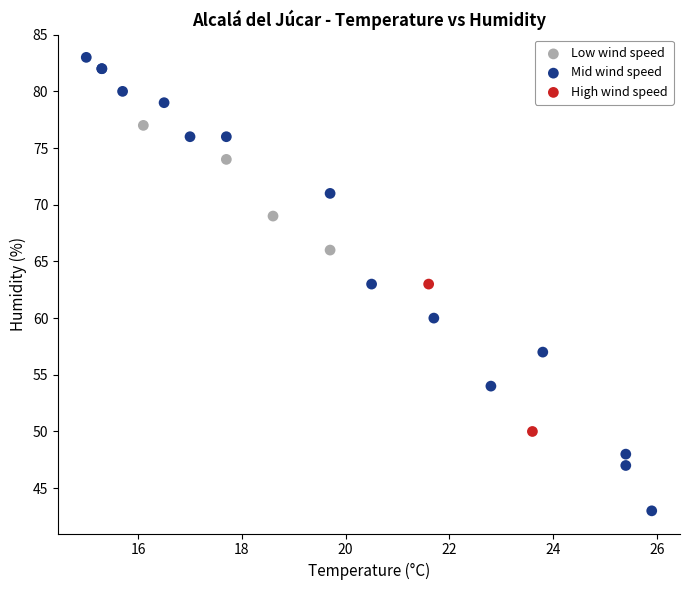

What are all the series names shown in the legend?

Low wind speed, Mid wind speed, High wind speed